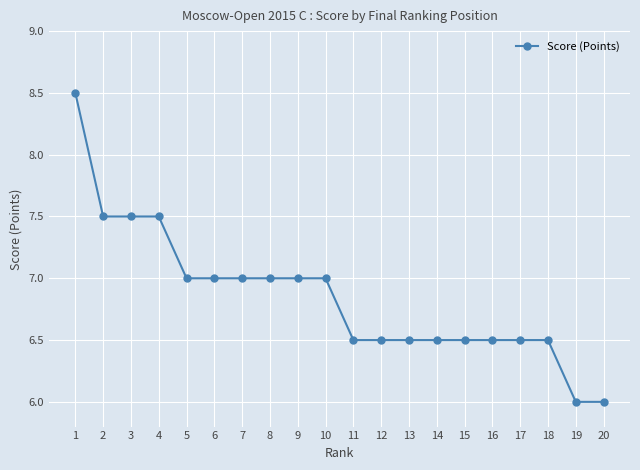

True or false: the data shows 8.1 at 19.

False